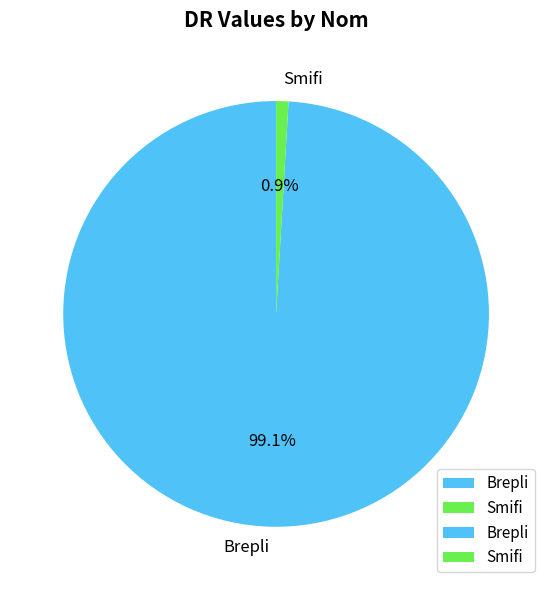

To the nearest percent, what portion does Brepli represent?

99%